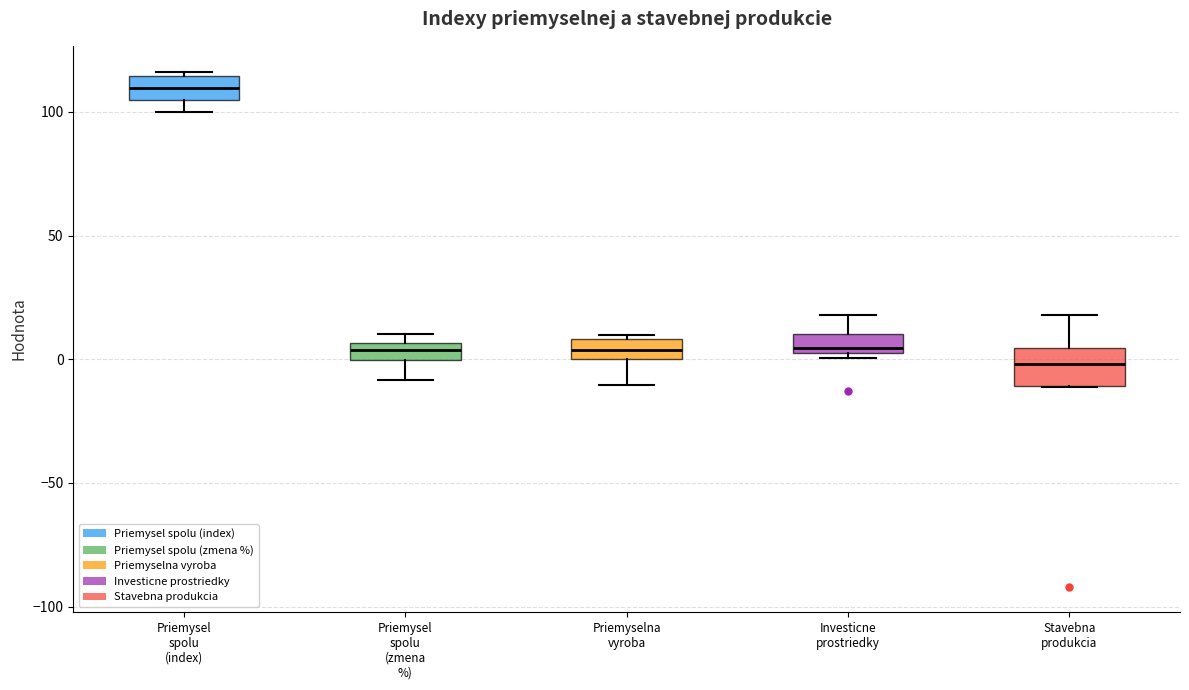

Which box's median line is the highest?

Priemysel spolu (index)